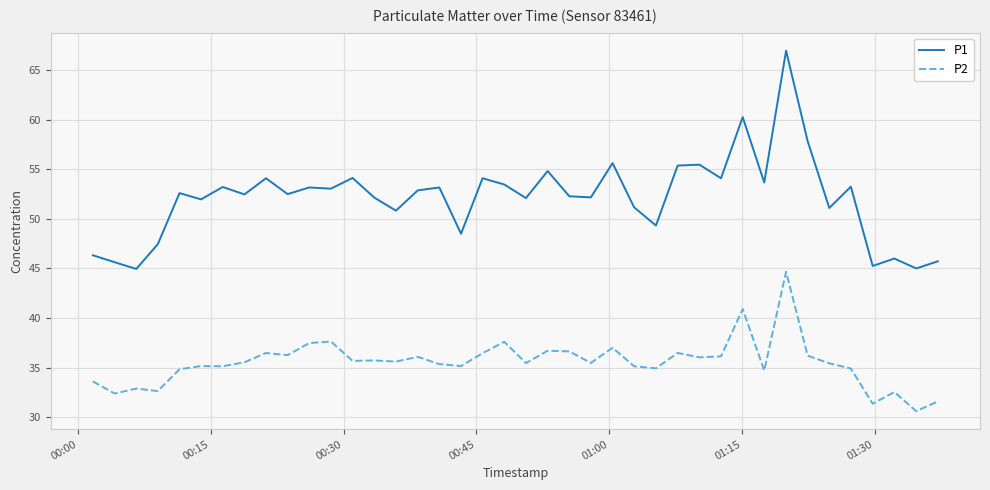

Which series has the largest range (max minus min)?

P1